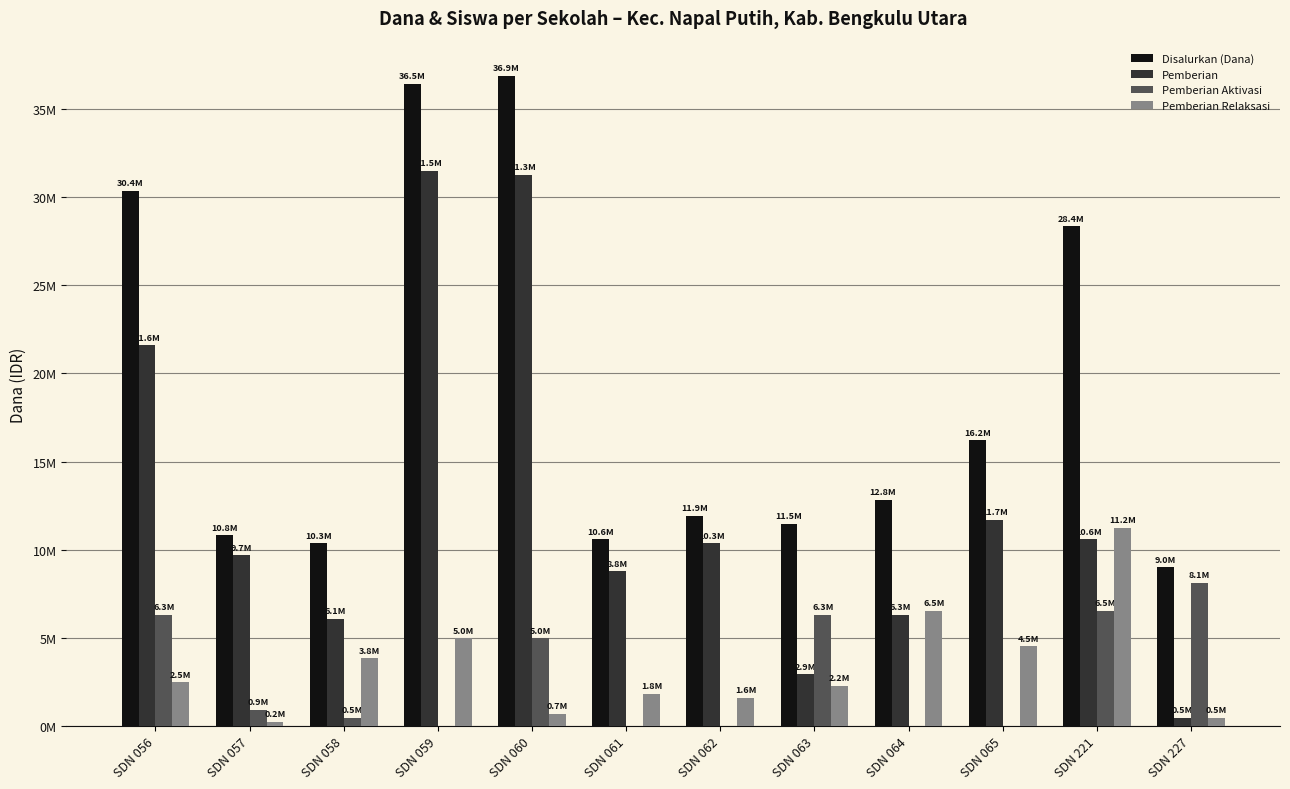

Which series has the largest total across all categories?

Disalurkan (Dana)